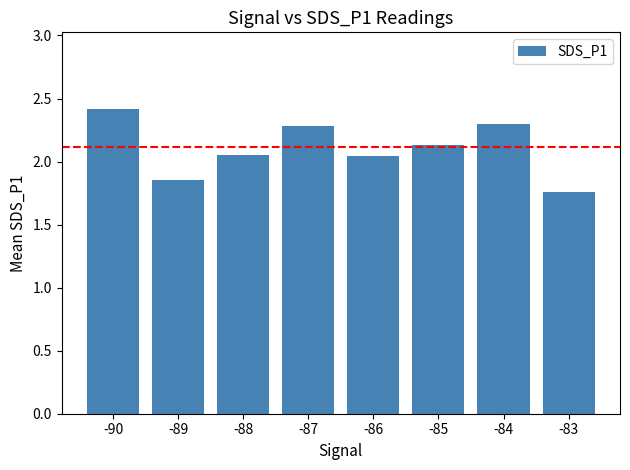

What is the value of the 4th bar from the left?

2.3